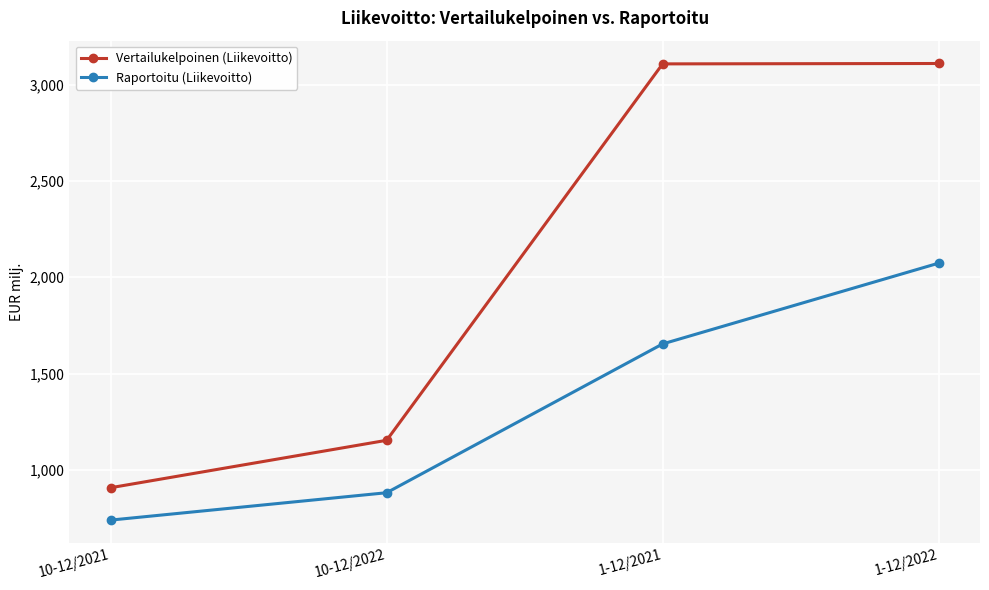

At which category does the chart reach its minimum across all series?

10-12/2021